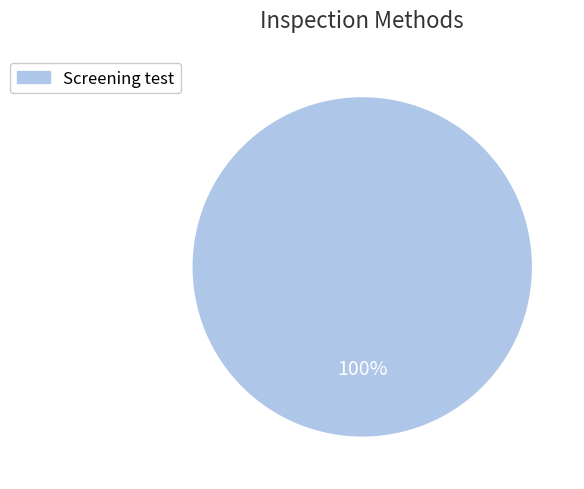

The Screening test slice represents 94% of the pie. True or false?

False